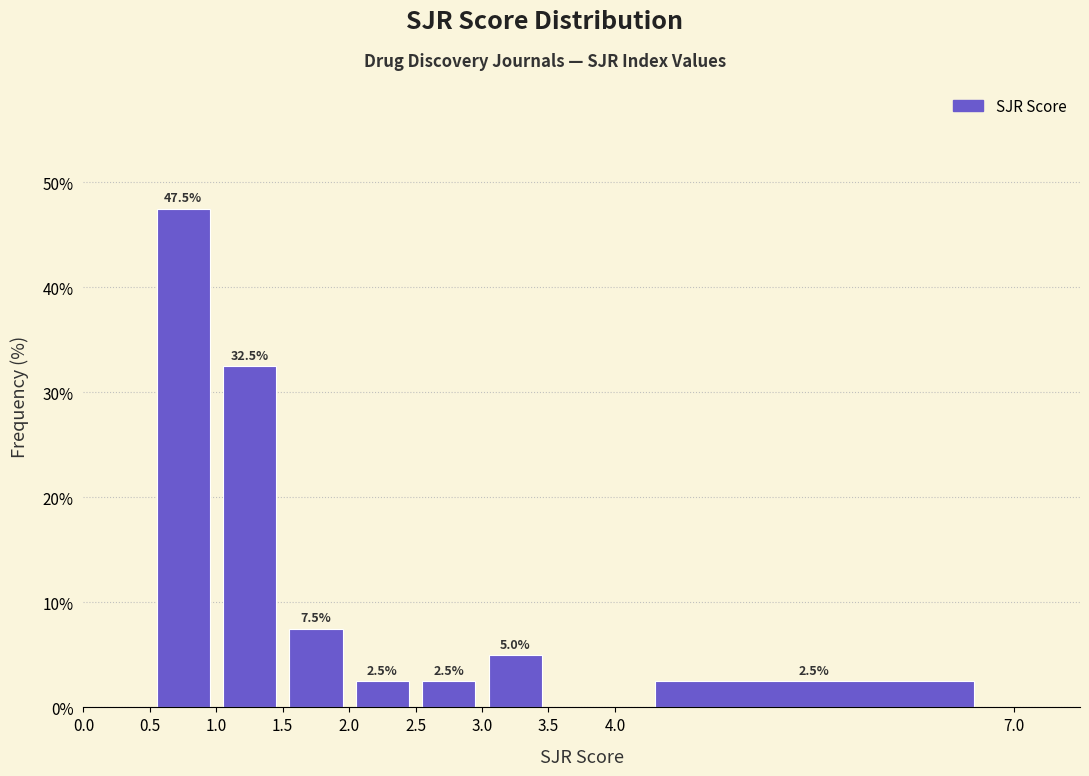

Over which range of the x-axis is the bar tallest?

0.5 to 1.0